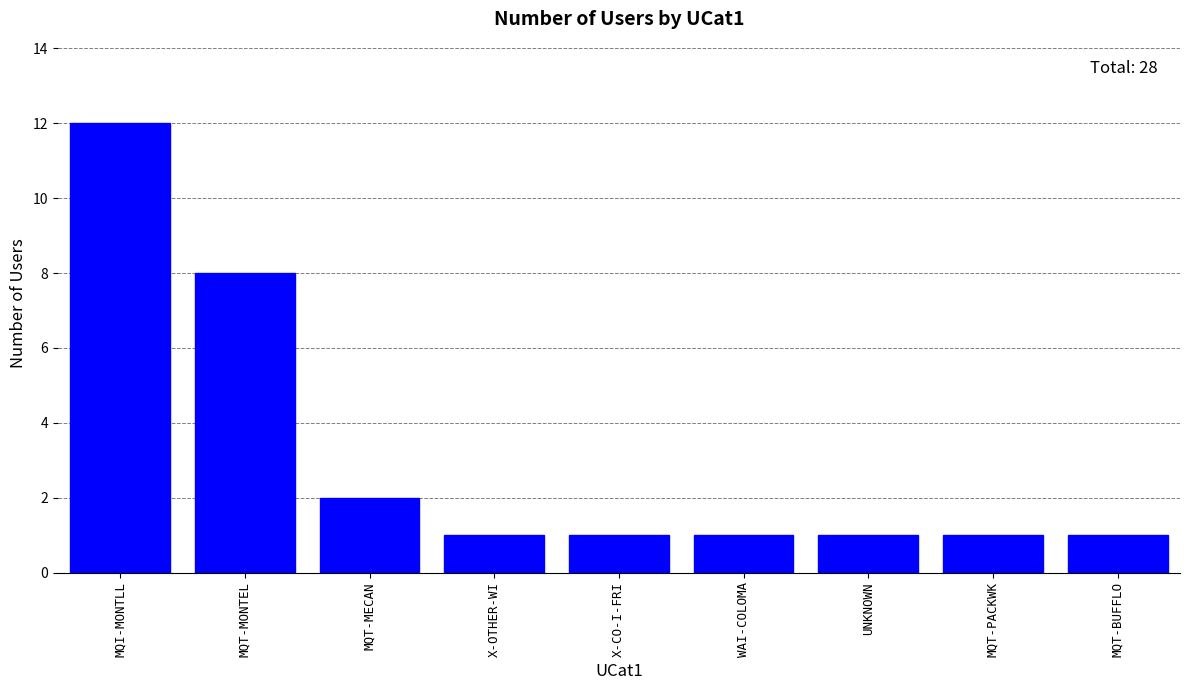

What is the label of the 7th bar from the right?

MQT-MECAN